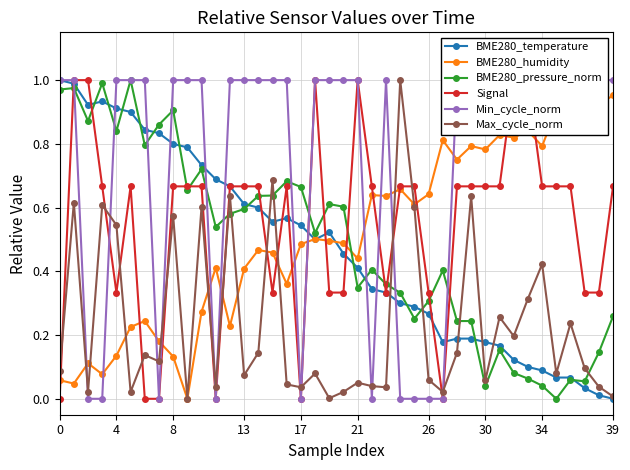

What is the sum of all Min_cycle_norm values?

30.0